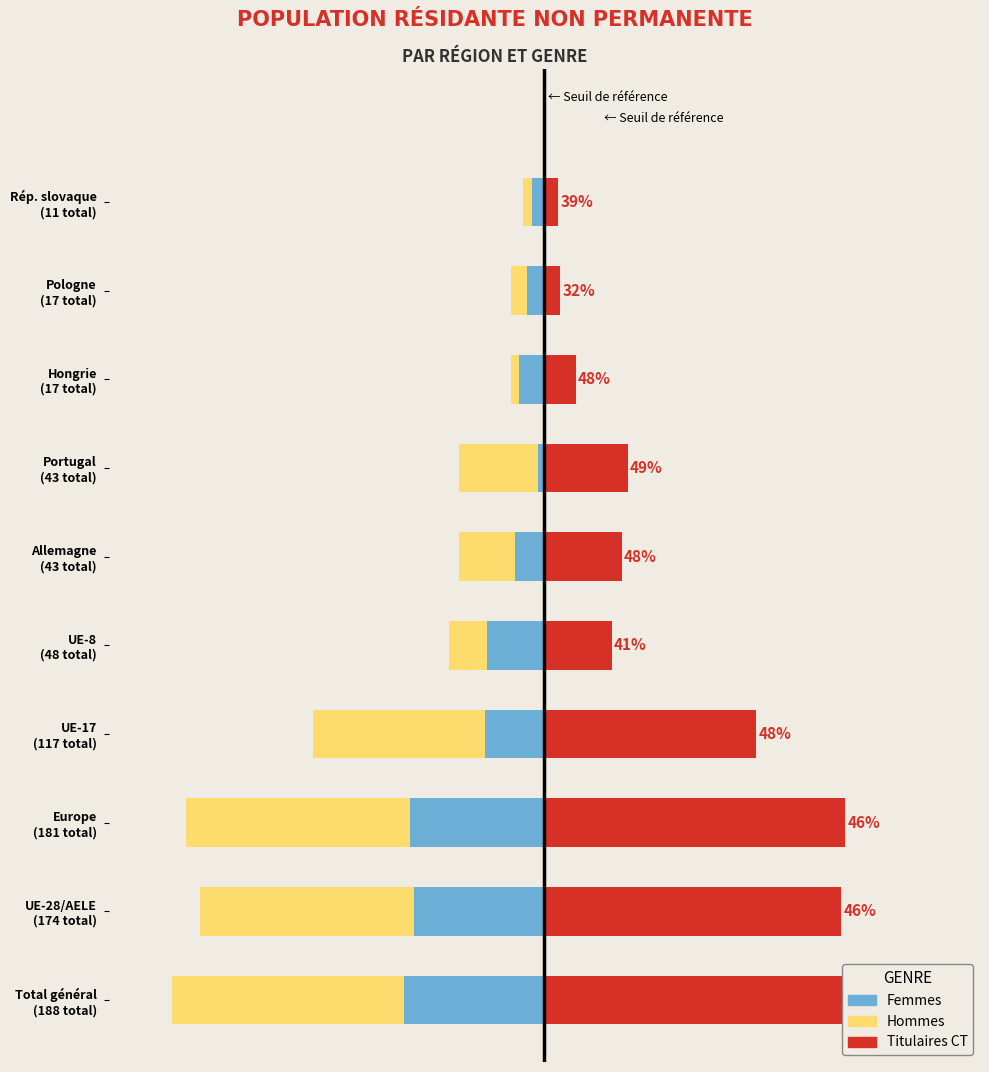

What is the difference between the second highest and second lowest values in the Titulaires CT series?

144